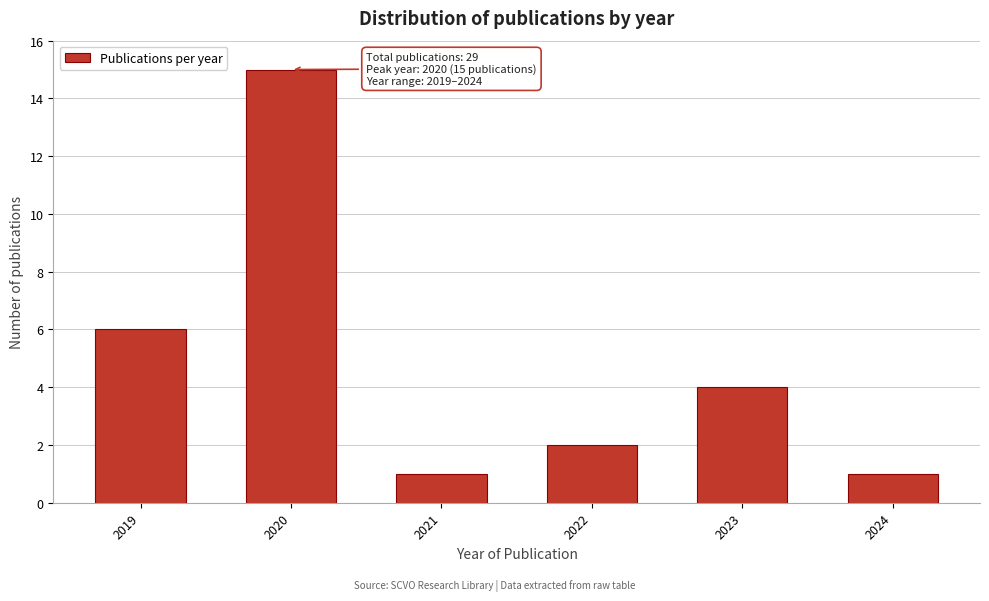

Reading left to right, list all the values displayed in this chart.

2019=6	2020=15	2021=1	2022=2	2023=4	2024=1